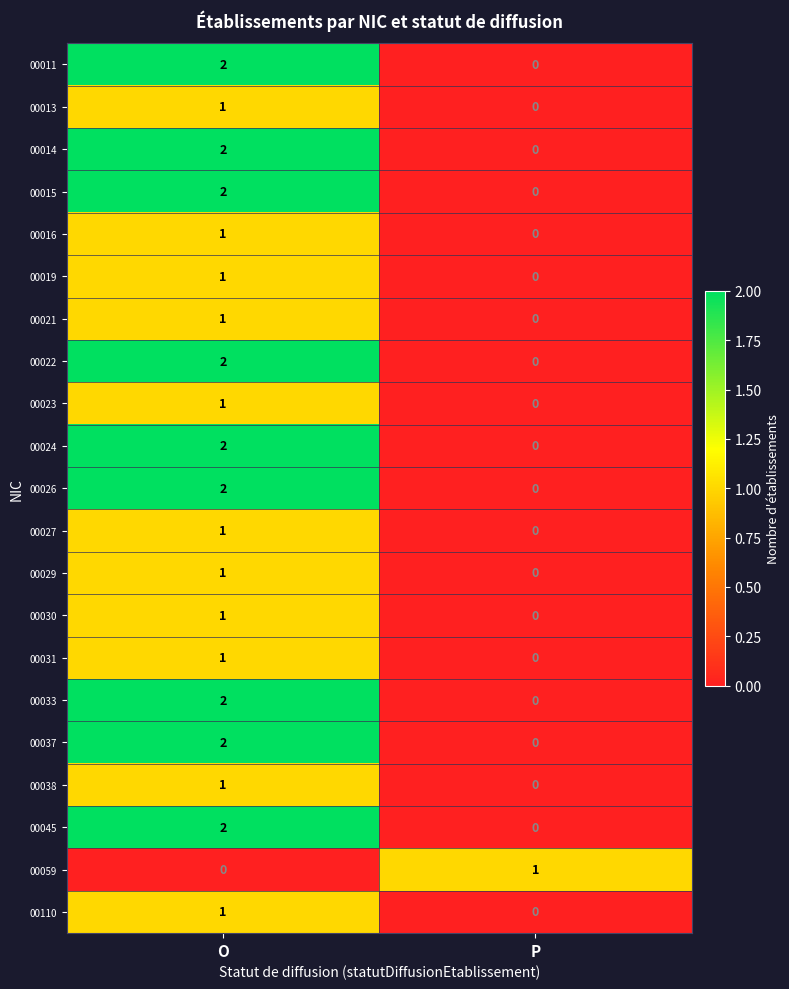

The 00011 series shows 2 at O. True or false?

True